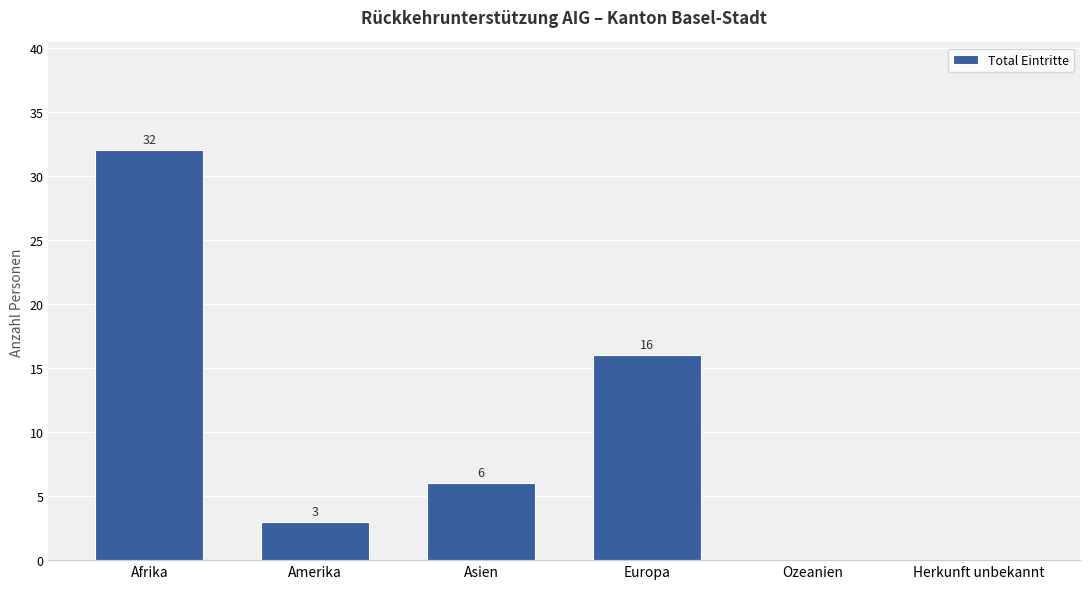

Which category has the highest value across all series?

Afrika